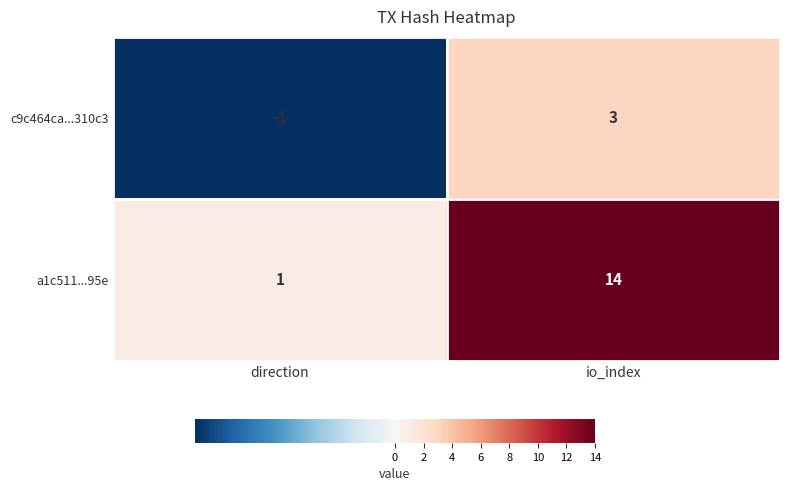

List the series in order of their overall mean, highest first.

a1c511...95e, c9c464ca...310c3